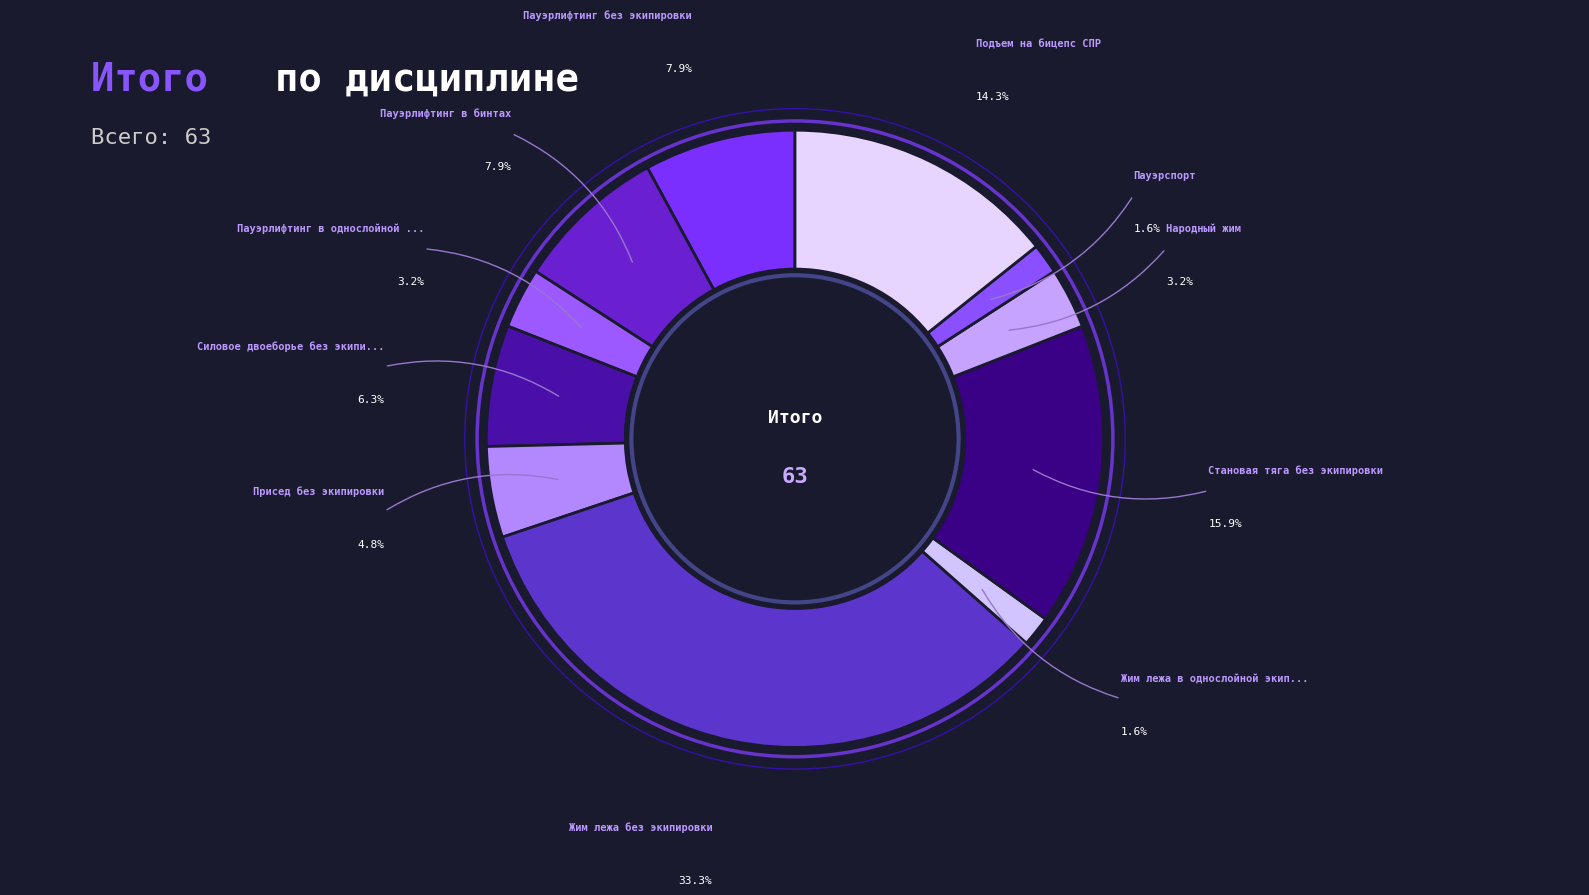

To the nearest percent, what percentage of the pie is Пауэрспорт?

2%